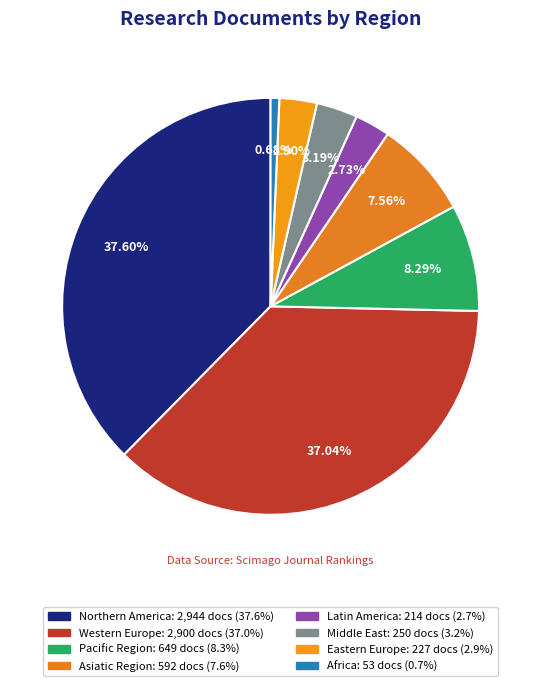

Is it true that Pacific Region is 1% of the pie?

False